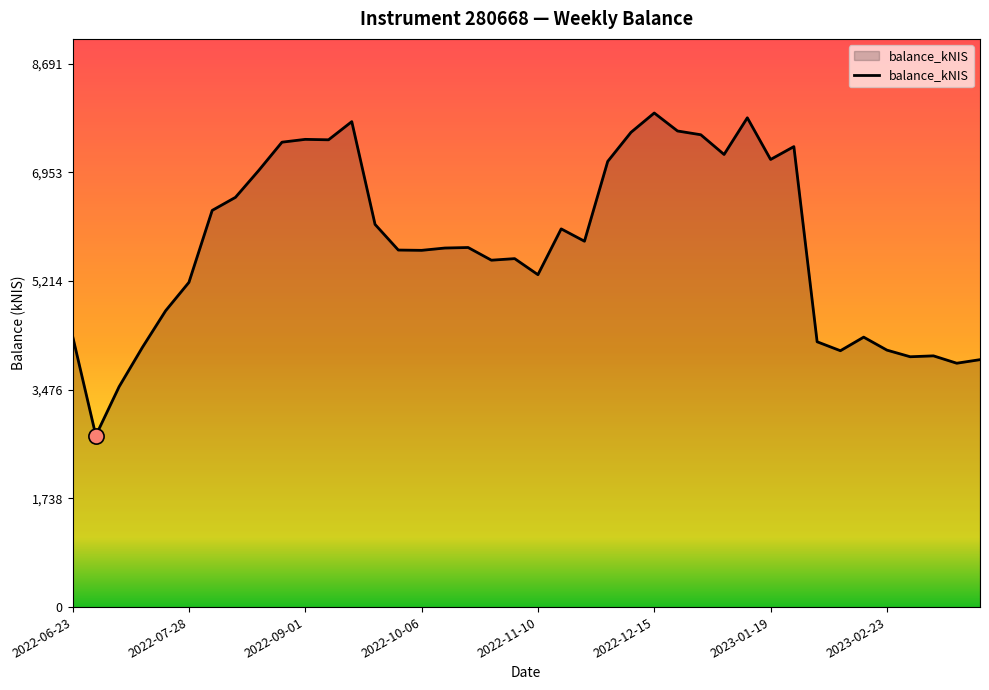

What is the greatest value displayed?

7900.7